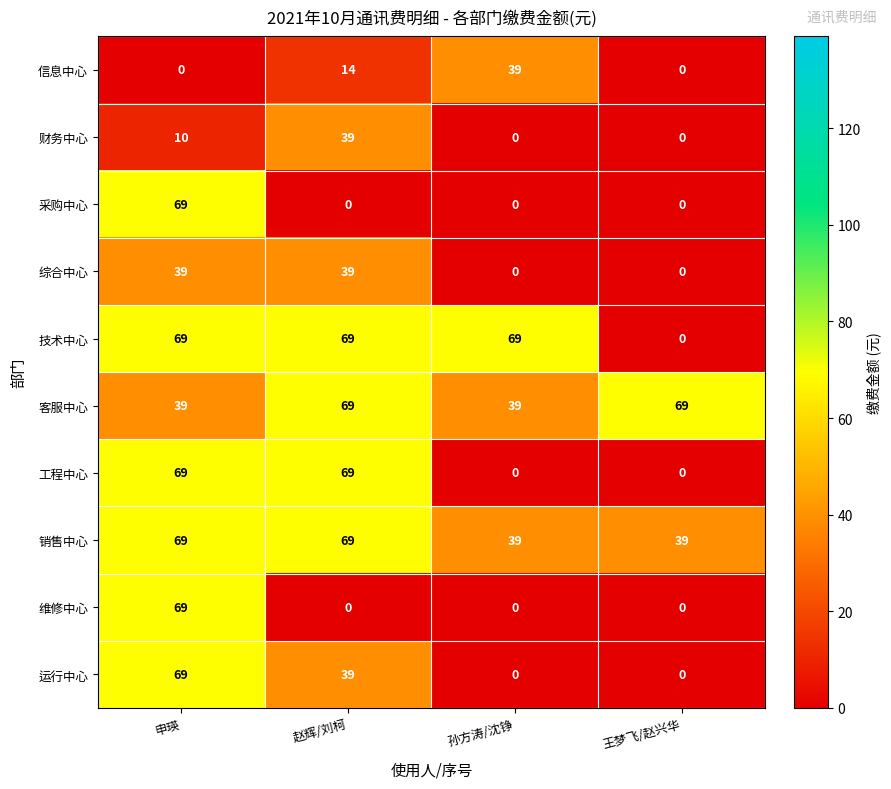

What is the difference between the highest and lowest values at 孙方涛/沈铮?

69